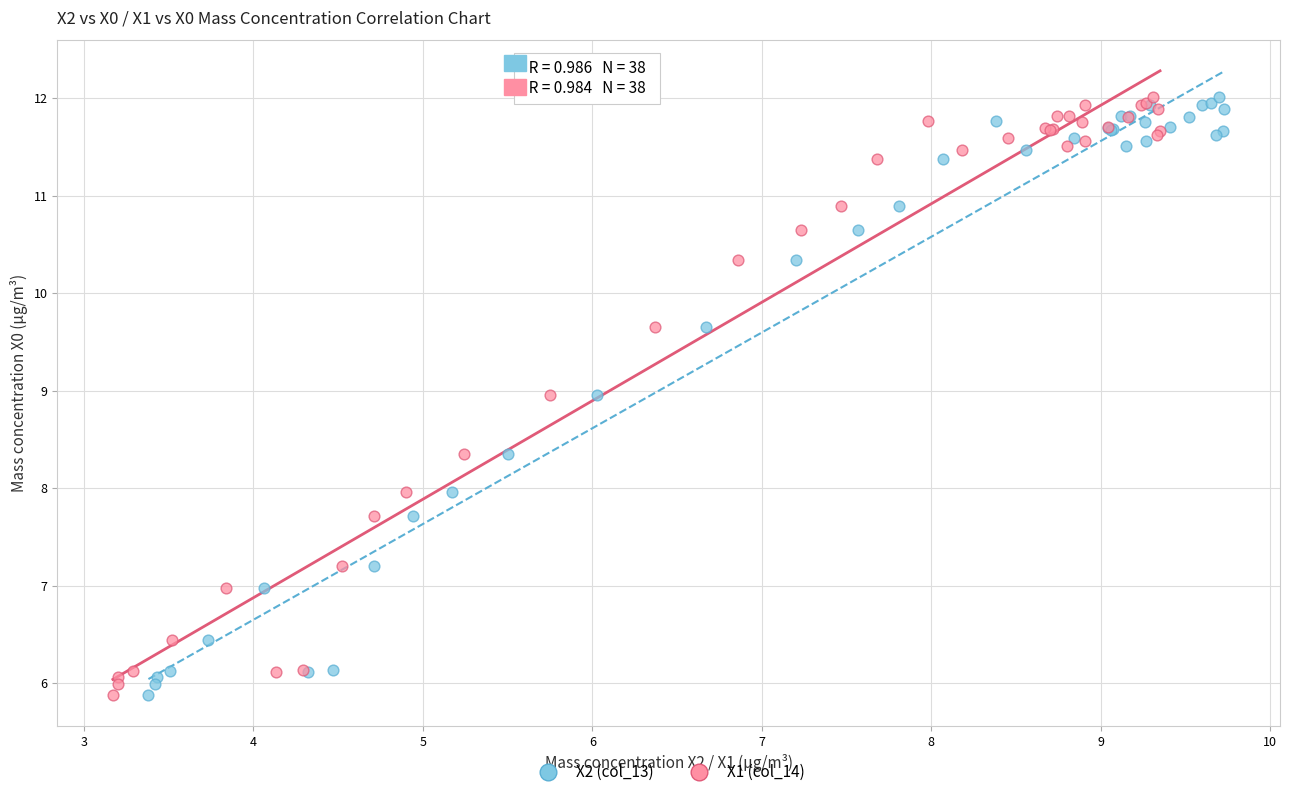

What are all the series names shown in the legend?

X2 (col_13), X1 (col_14)